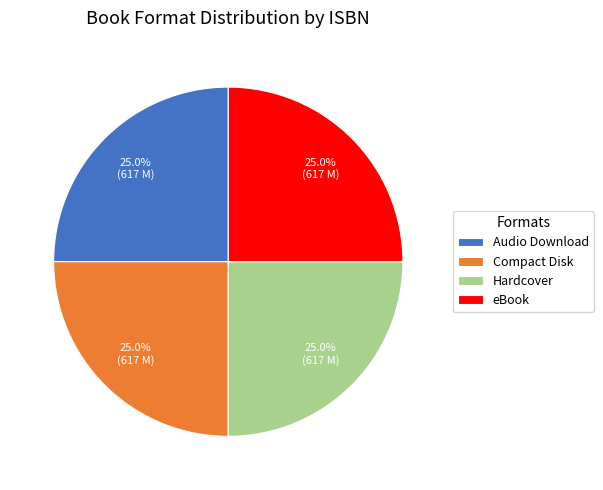

Is Compact Disk the majority of the pie?

No